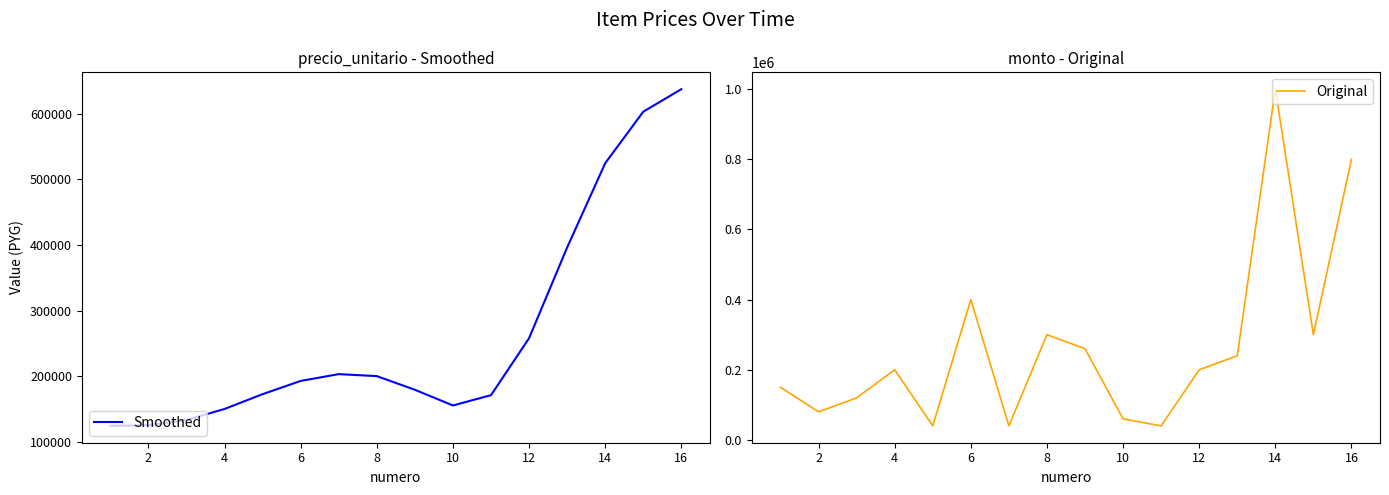

In Original, how many points are lower than both neighbors (excluding endpoints)?

5